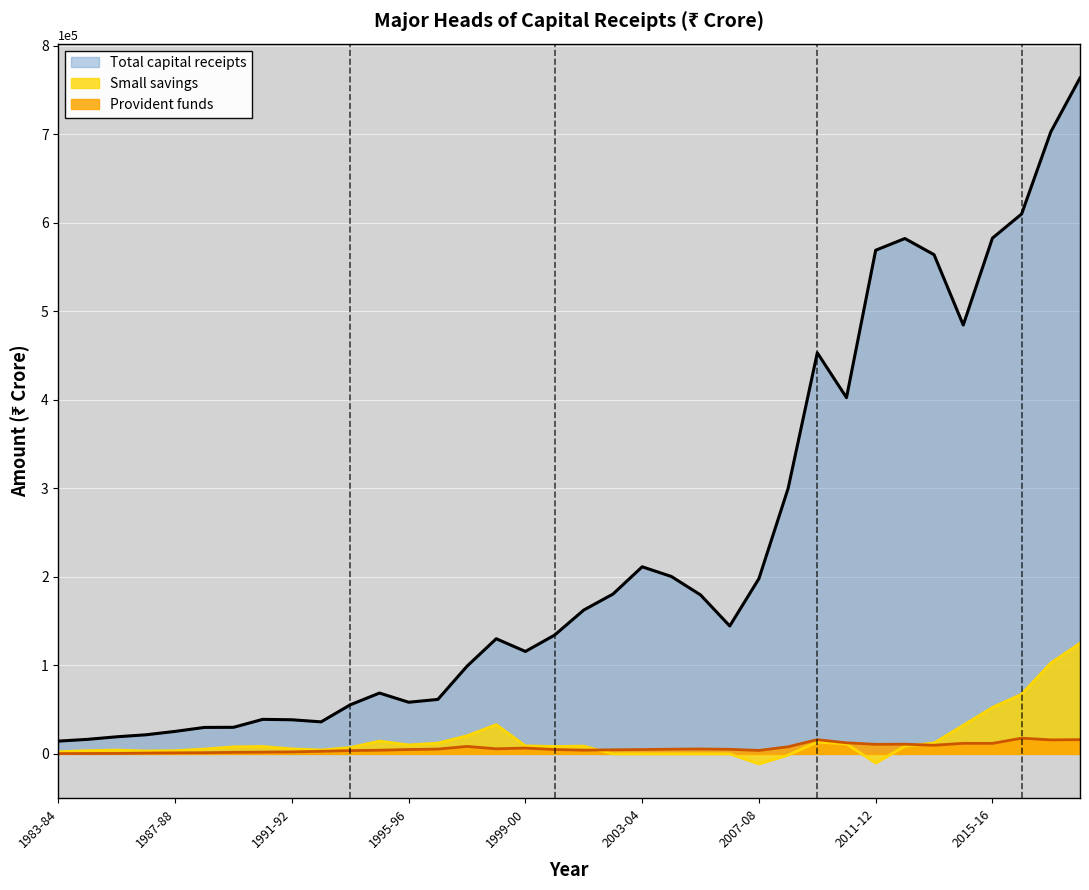

What is the difference between the maximum and minimum values in the Provident funds series?

17390